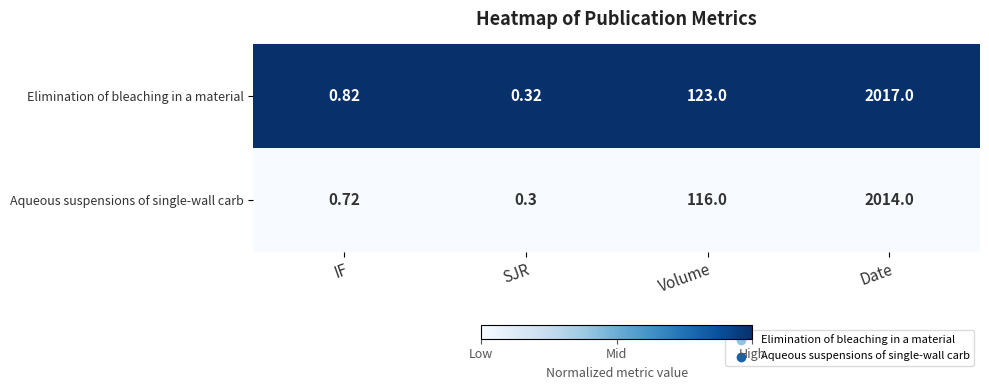

At which label is Elimination of bleaching in a material closest to 1008?

Volume